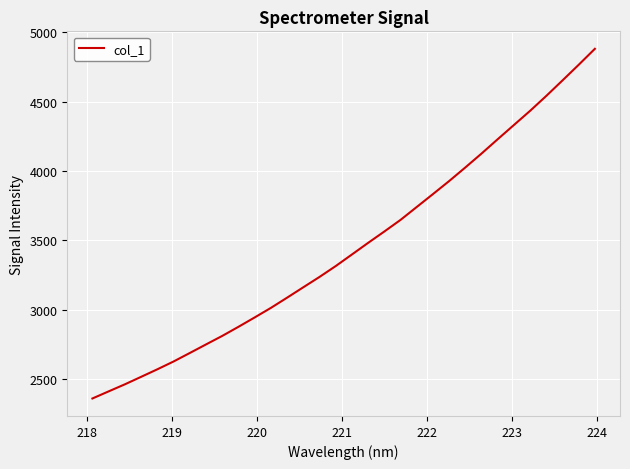

What is the greatest value displayed?

4879.4